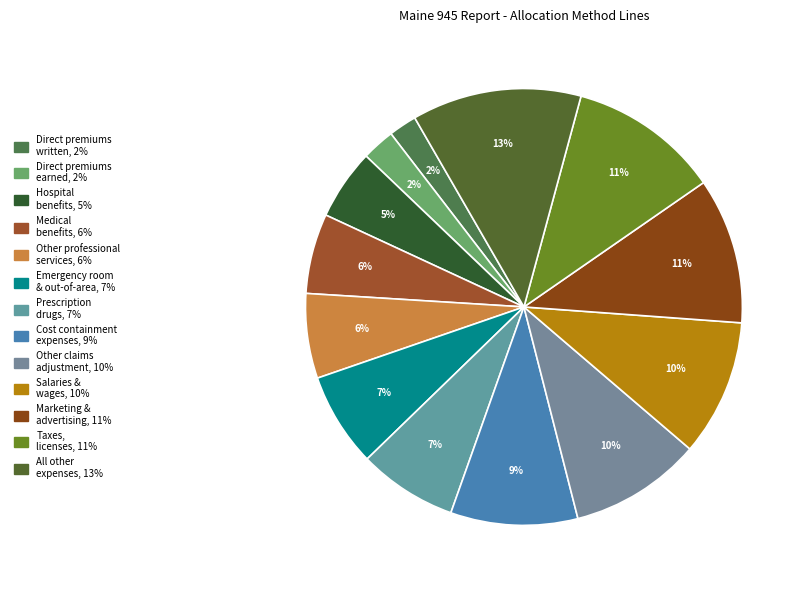

Which category has the biggest portion of the pie?

All other expenses